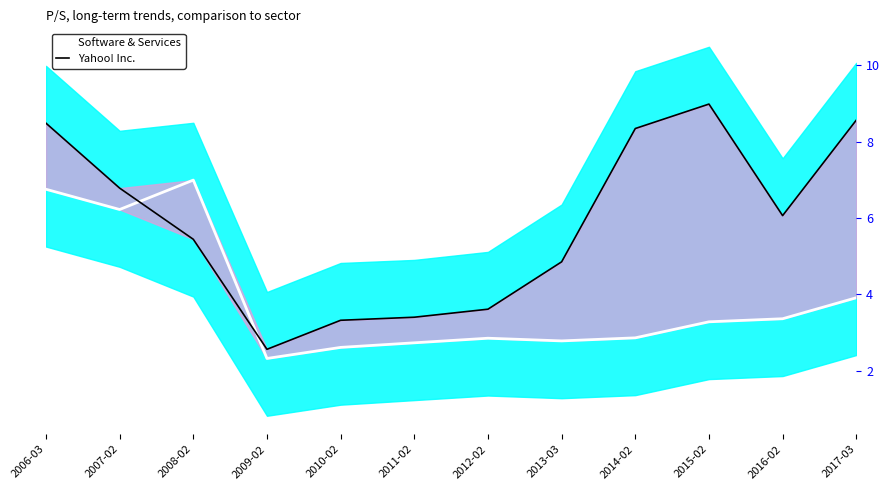

List the labels in order of Yahoo! Inc. value, largest first.

2015-02, 2017-03, 2006-03, 2014-02, 2007-02, 2016-02, 2008-02, 2013-03, 2012-02, 2011-02, 2010-02, 2009-02